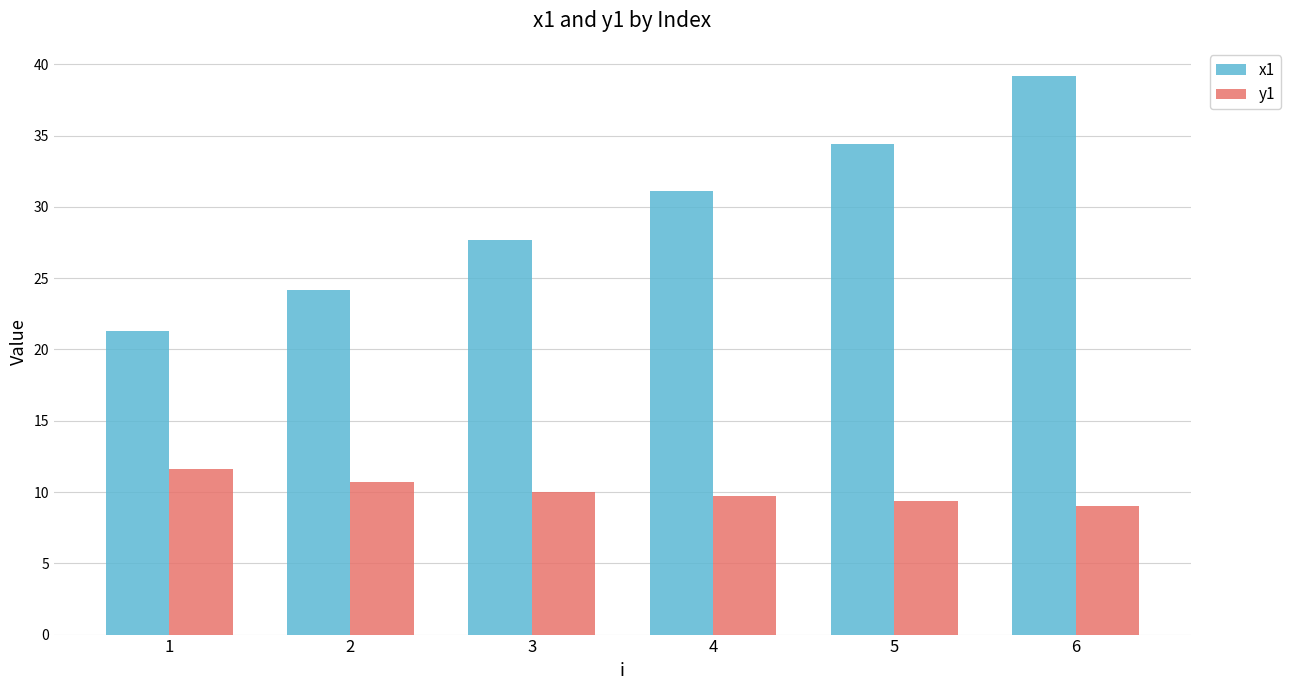

Reading left to right, what are all the values shown in this chart?

x1: 1=21.3	2=24.2	3=27.7	4=31.1	5=34.4	6=39.2
y1: 1=11.6	2=10.7	3=10.0	4=9.7	5=9.4	6=9.0